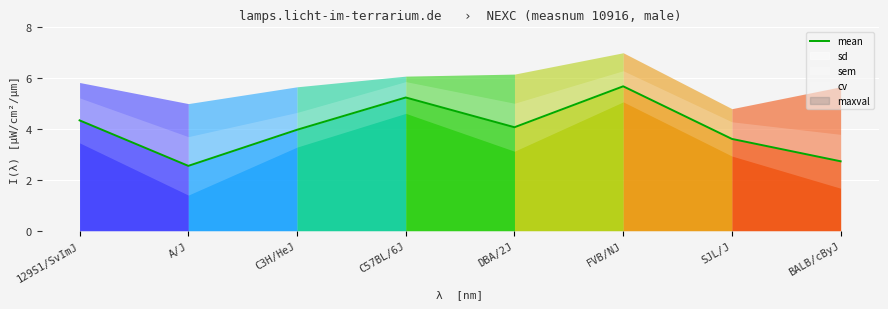

What is the value of the 4th point from the left?

5.2